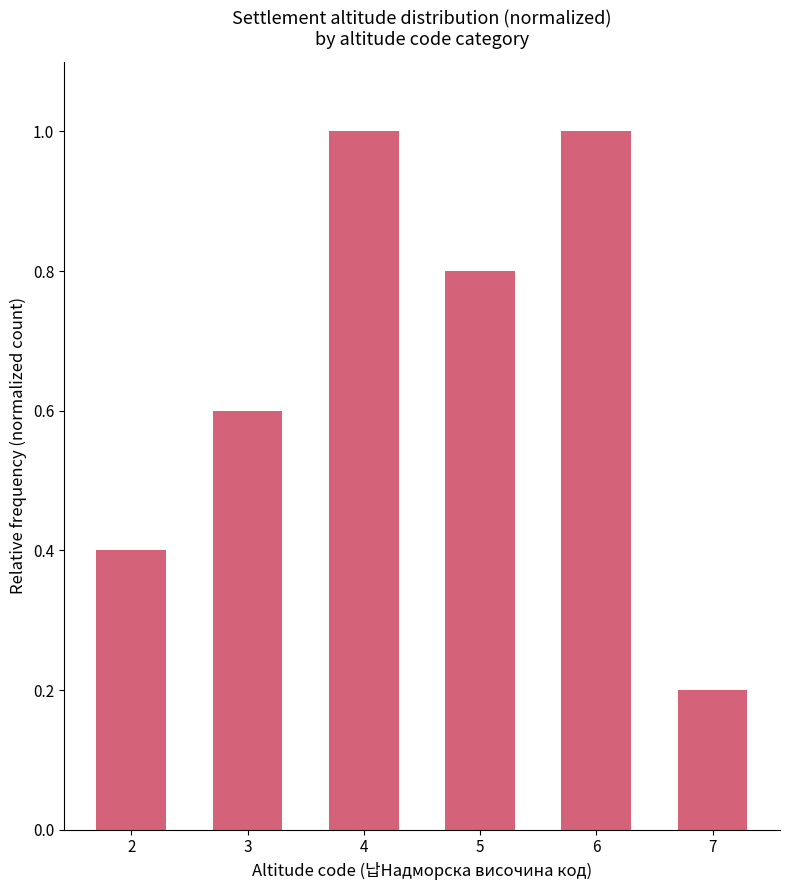

Does the chart contain any negative values?

No